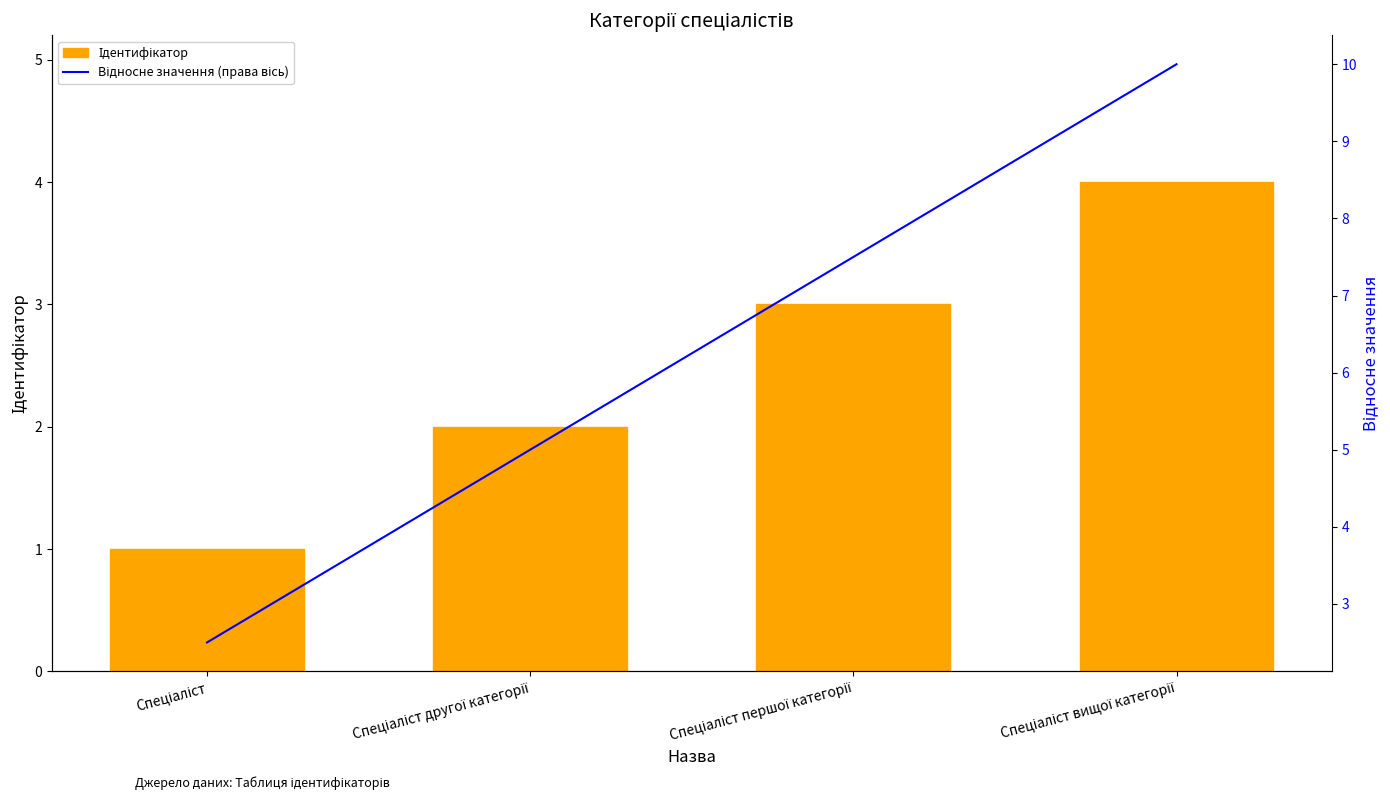

What is the label of the 3rd bar from the left?

Спеціаліст першої категорії